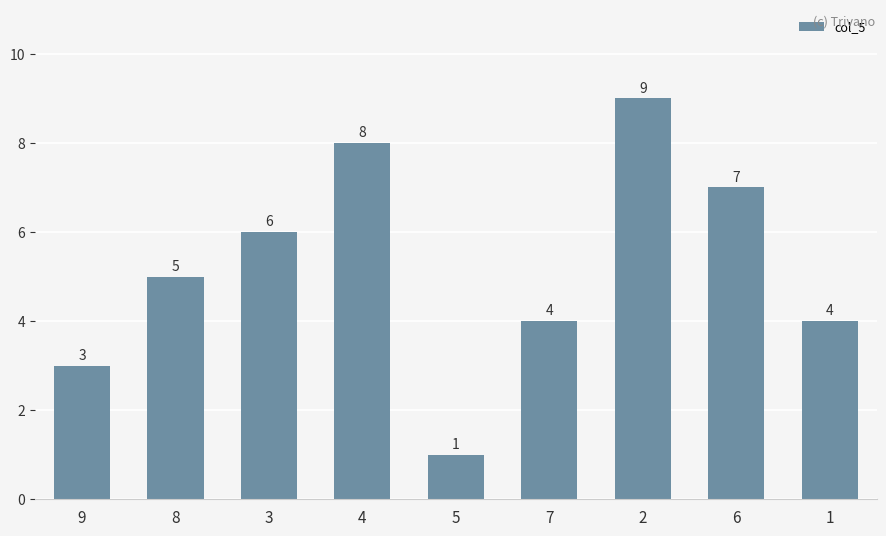

What is the difference between the values at 9 and 5?

2